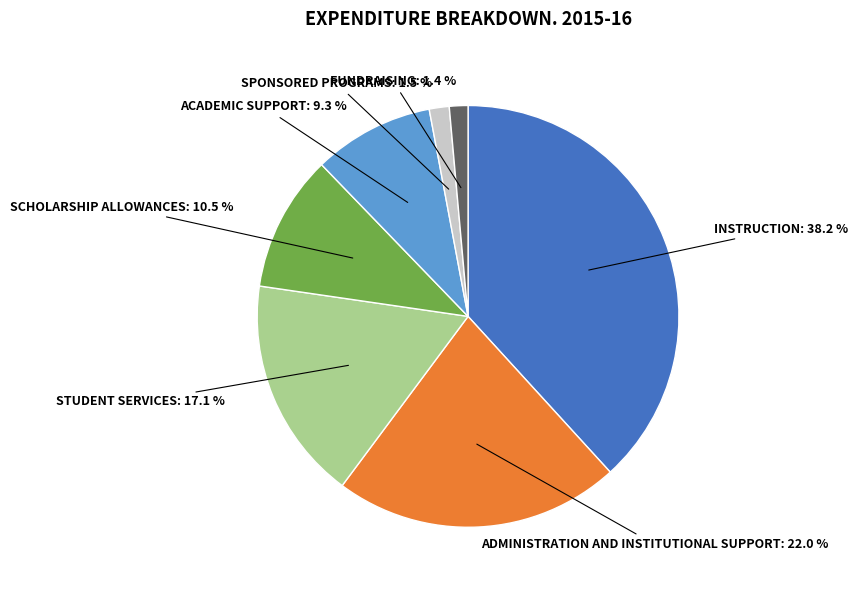

Does any single category account for the majority?

No